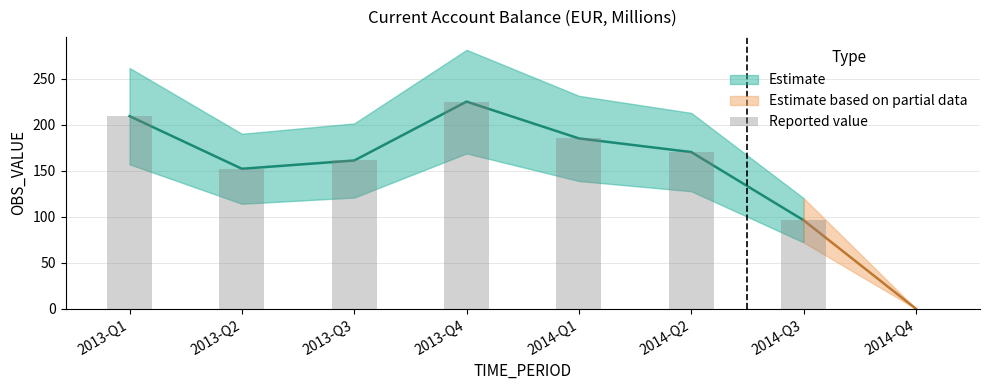

How many bars are there in total?

8